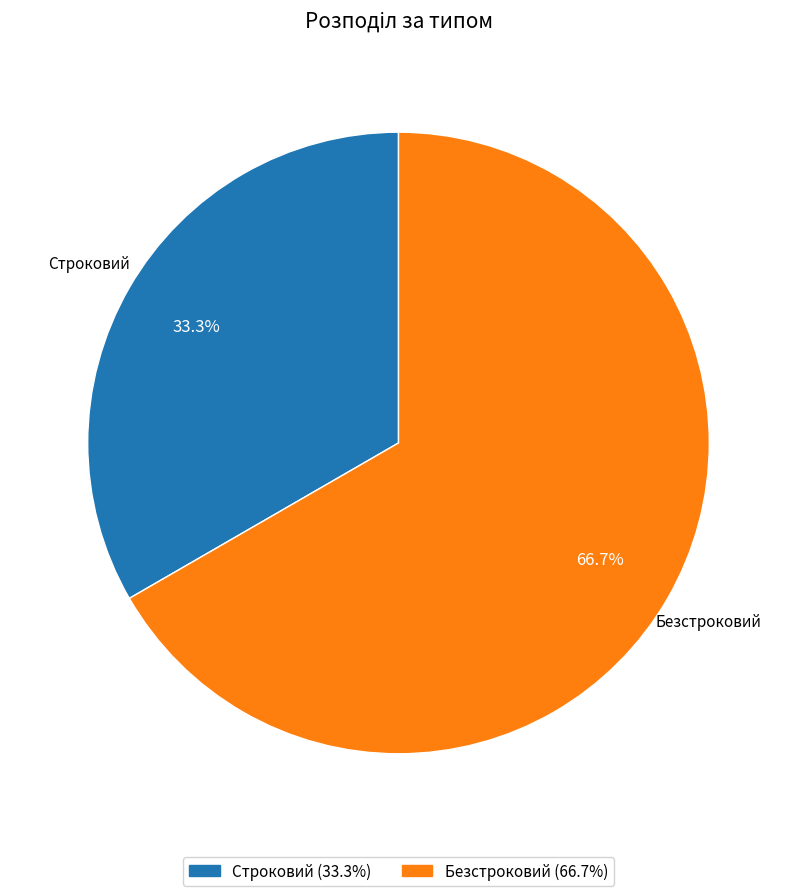

To the nearest percent, what portion does Безстроковий represent?

67%